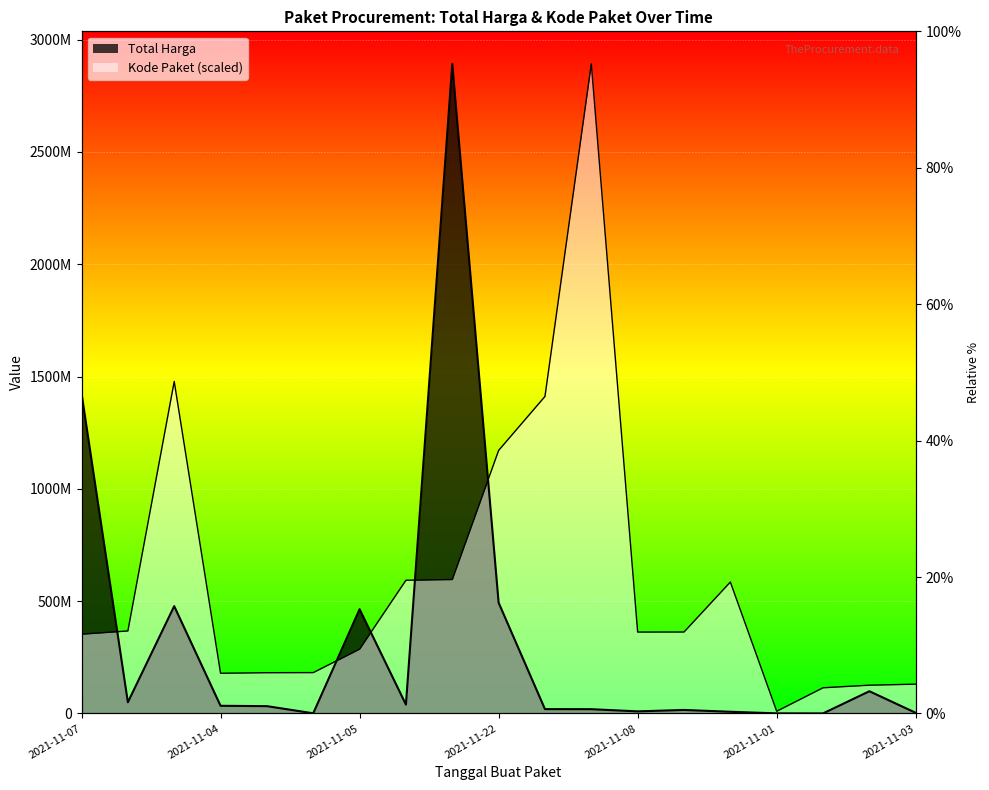

How many series are shown in this chart?

2